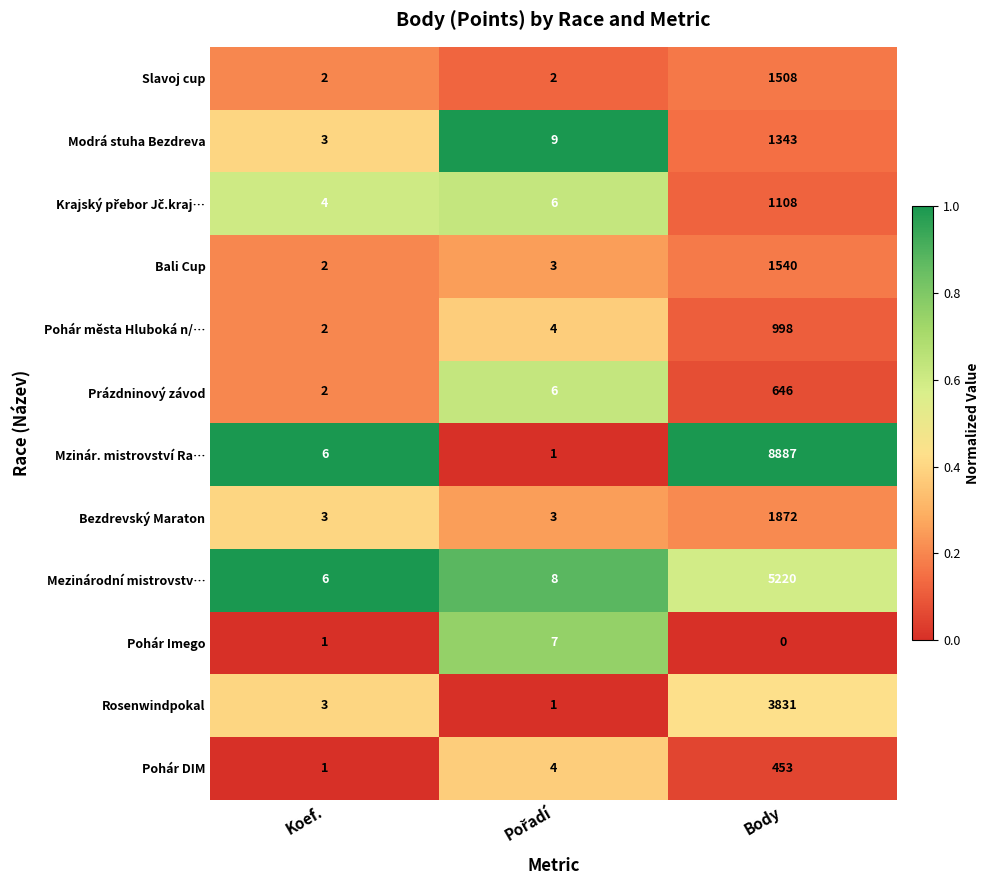

What value does the Modrá stuha Bezdreva series have at Body, to the nearest 100?

1300